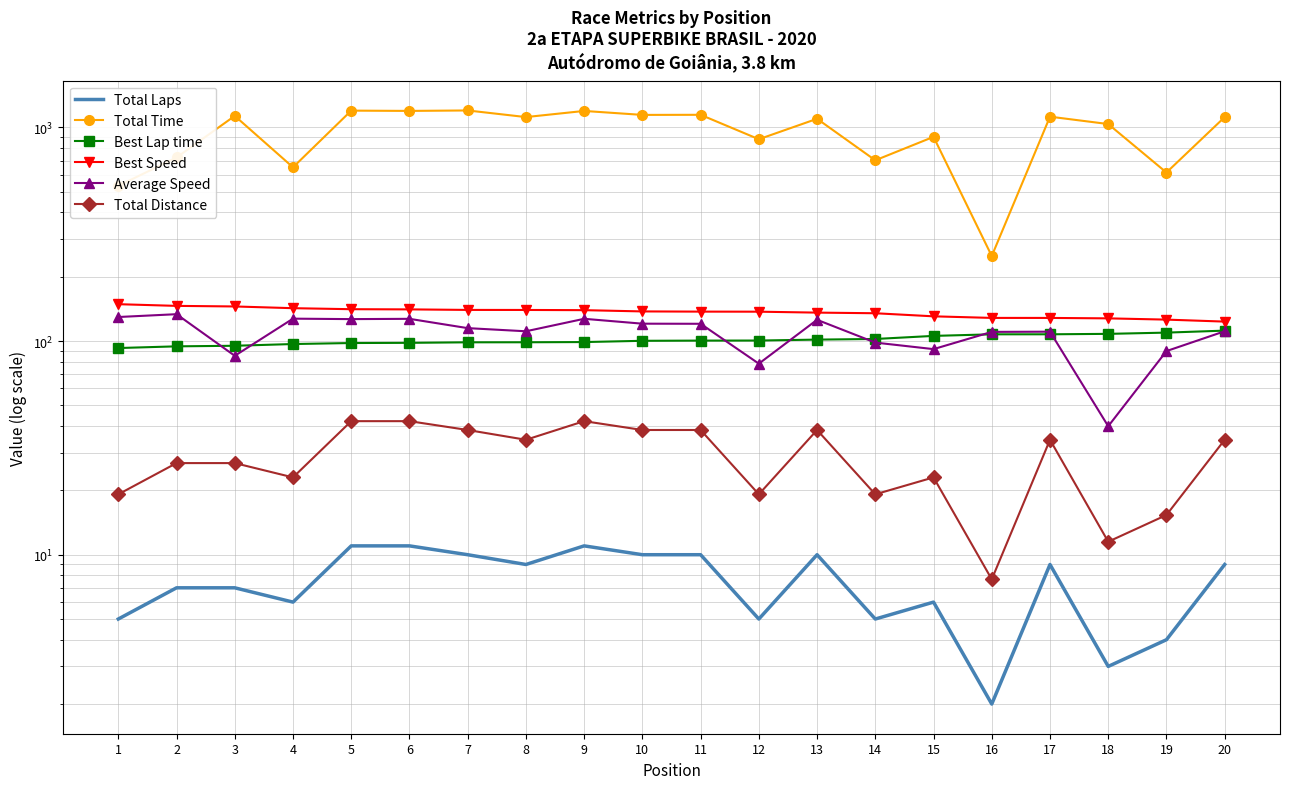

At which label does Best Lap time first exceed 100?

10